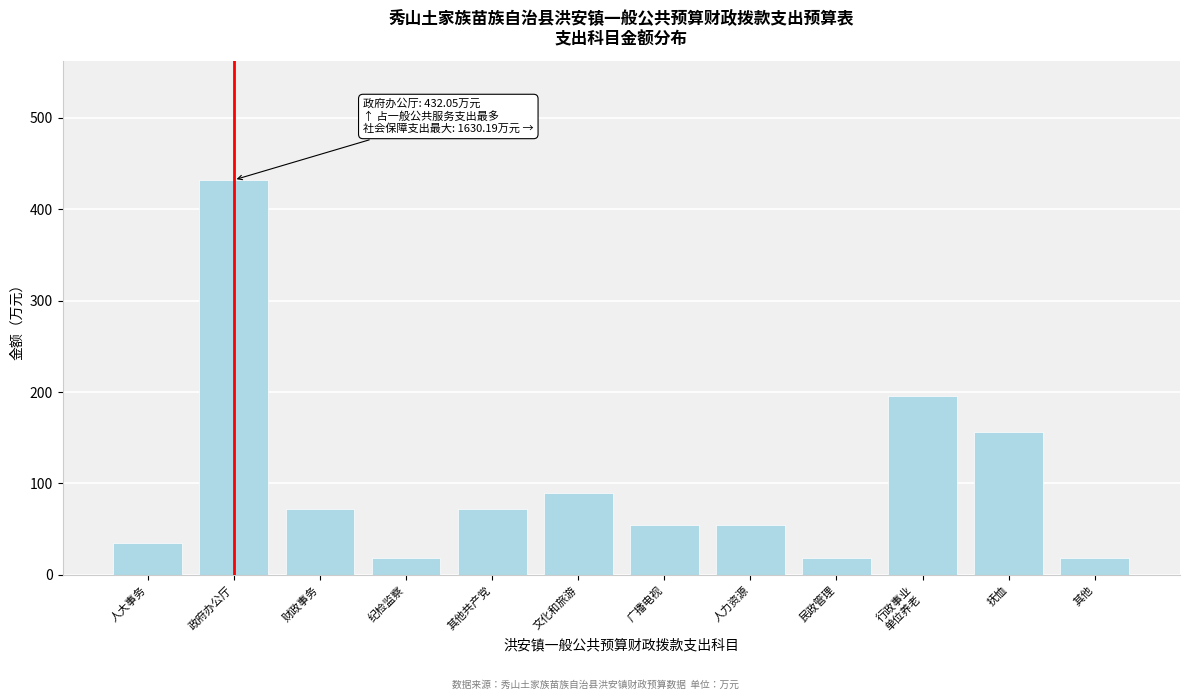

What is the approximate value at 民政管理?

18.0